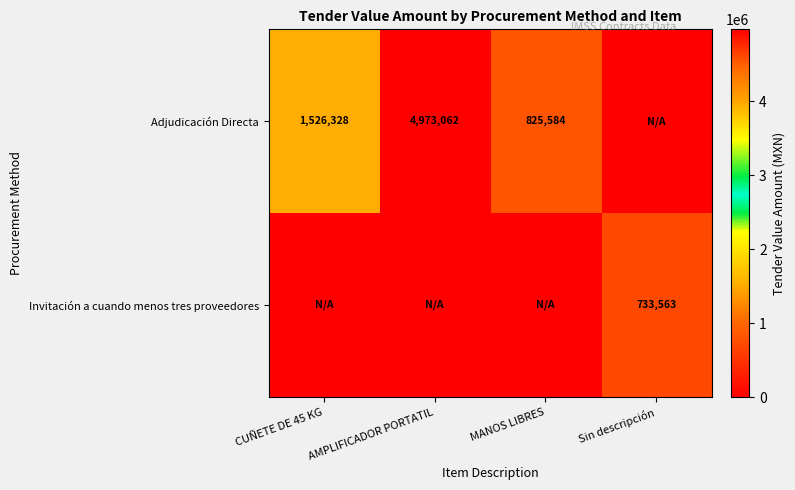

What is the difference between the second highest and second lowest values in the Adjudicación Directa series?

700743.8